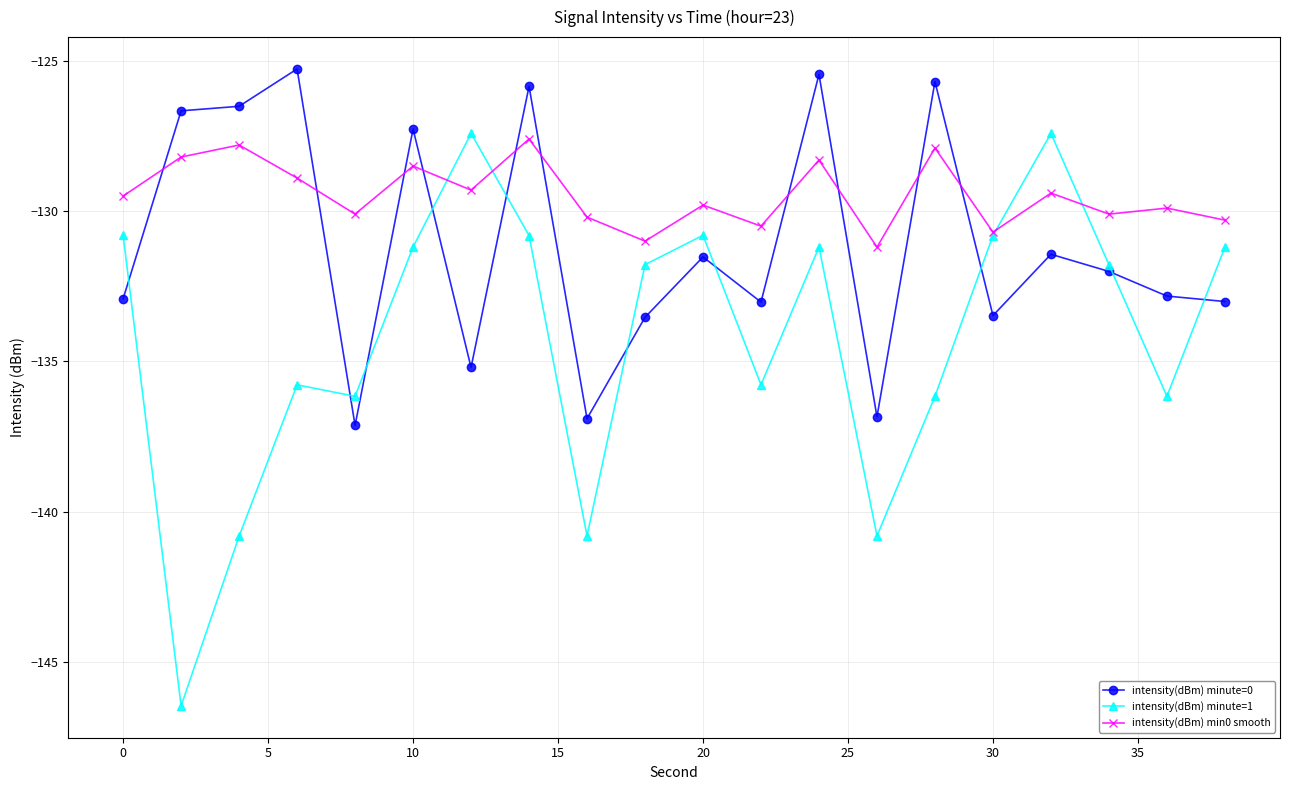

How many data points in intensity(dBm) minute=0 are above -132?

9